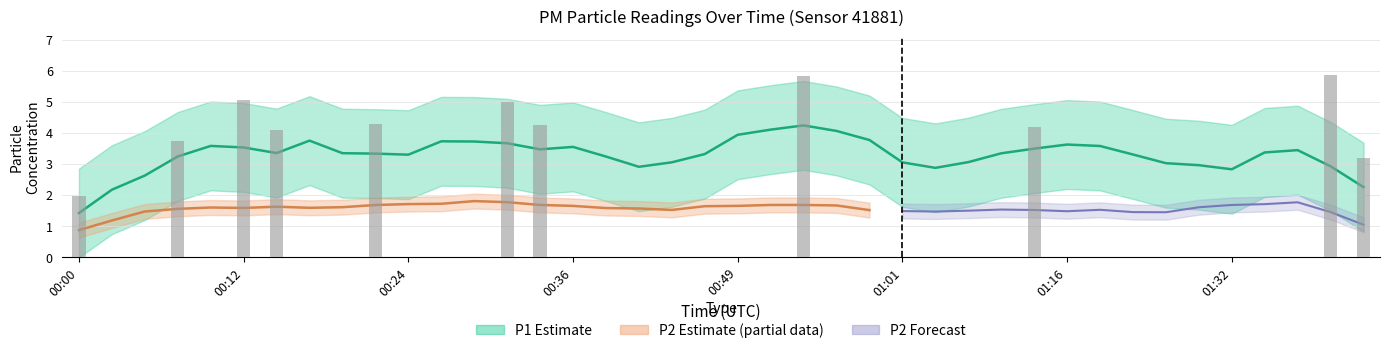

True or false: P1 has a value of 4.3 at 00:19.

False